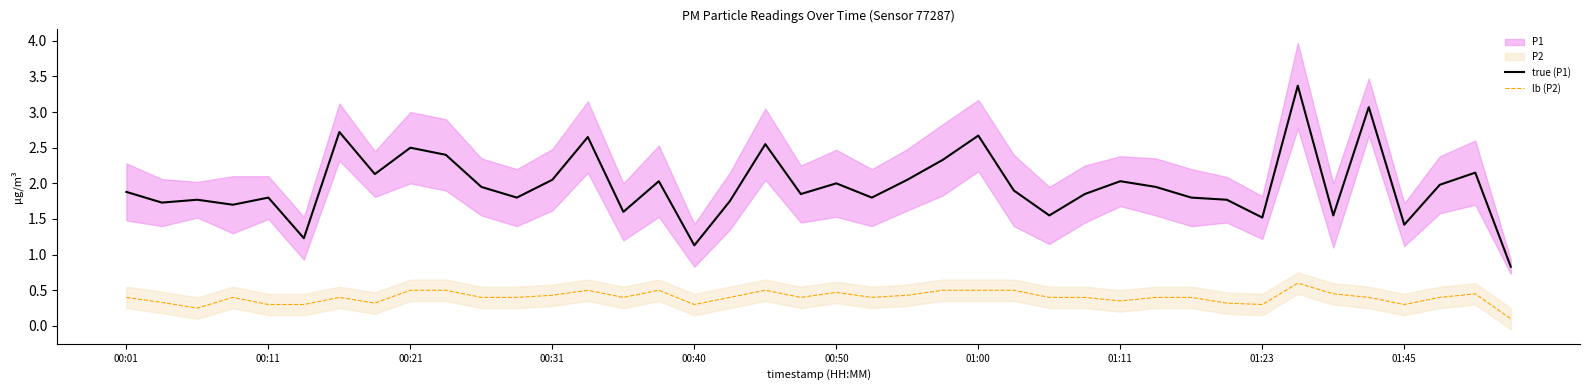

Where does the true (P1) series first go above 1?

00:01